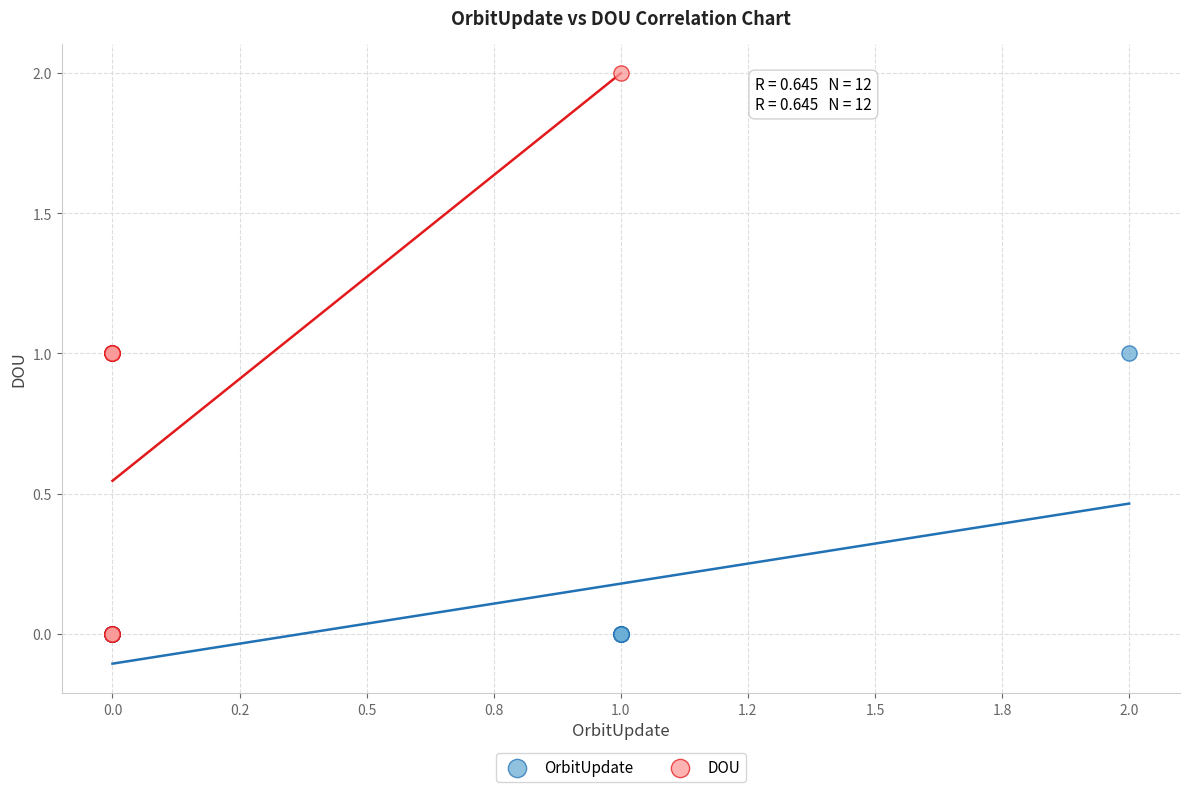

Which series contains the highest Y value?

DOU